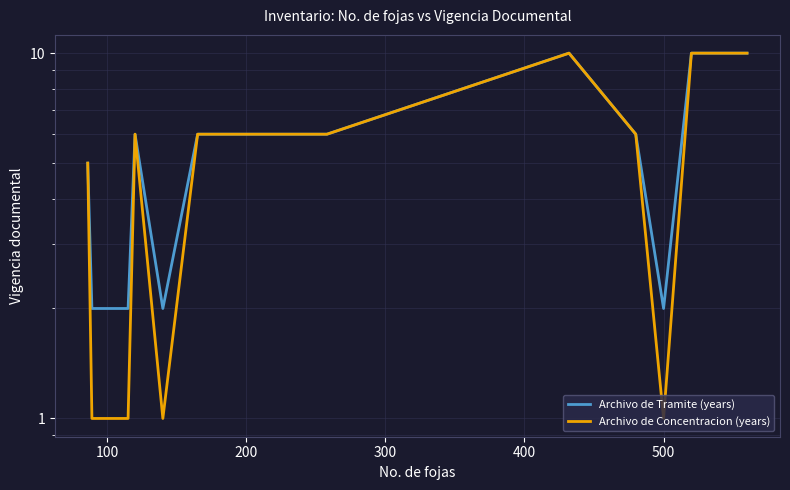

What is the average value of the Archivo de Tramite (years) series?

5